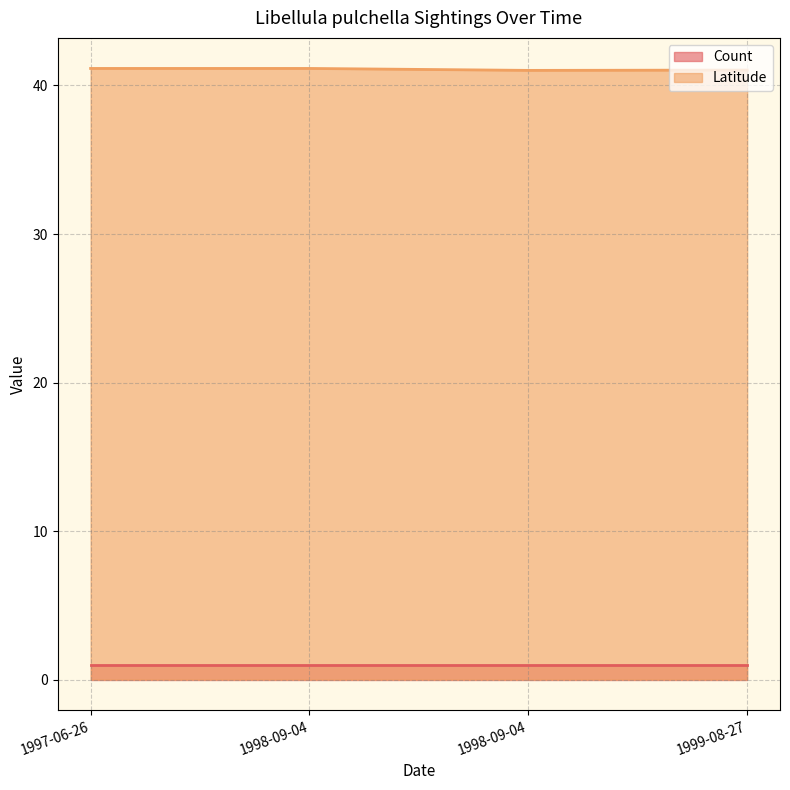

Between 1997-06-26 and 1998-09-04, which is larger?

1997-06-26